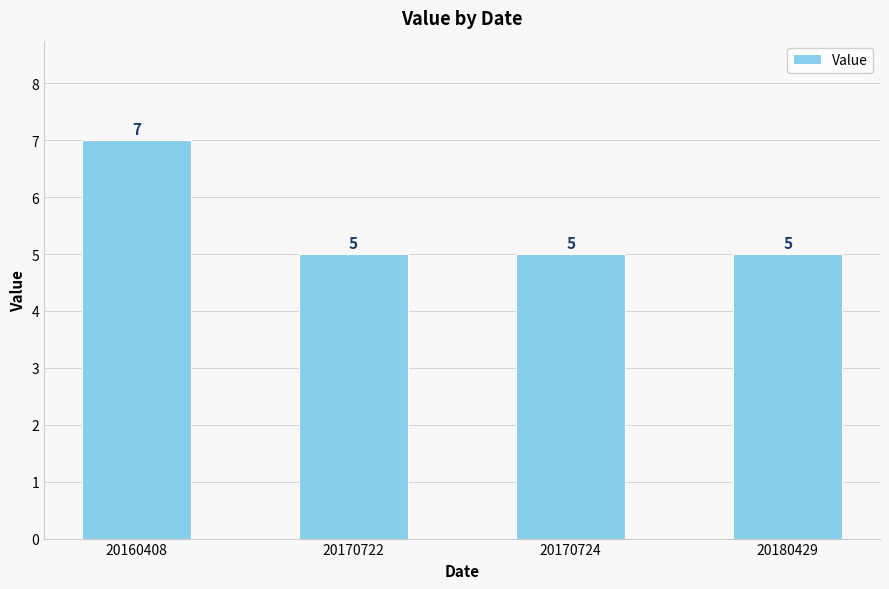

Are the bars grouped side by side (vs. stacked)?

No